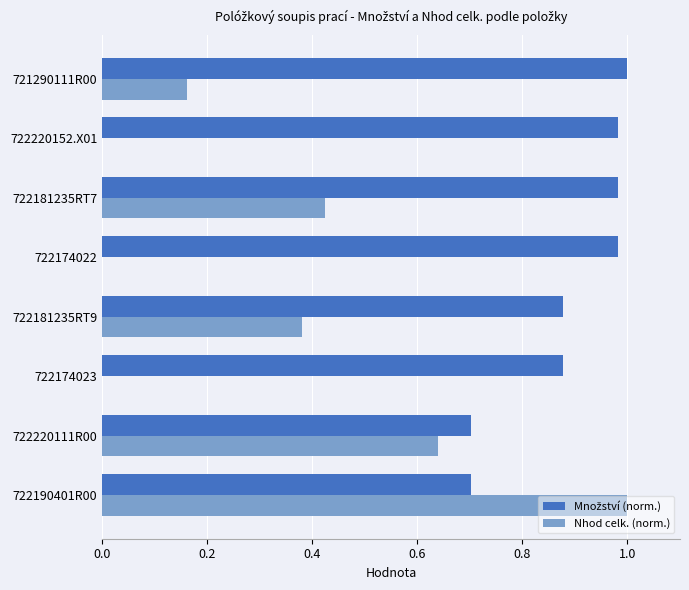

At which label does Nhod celk. (norm.) reach its peak?

722190401R00